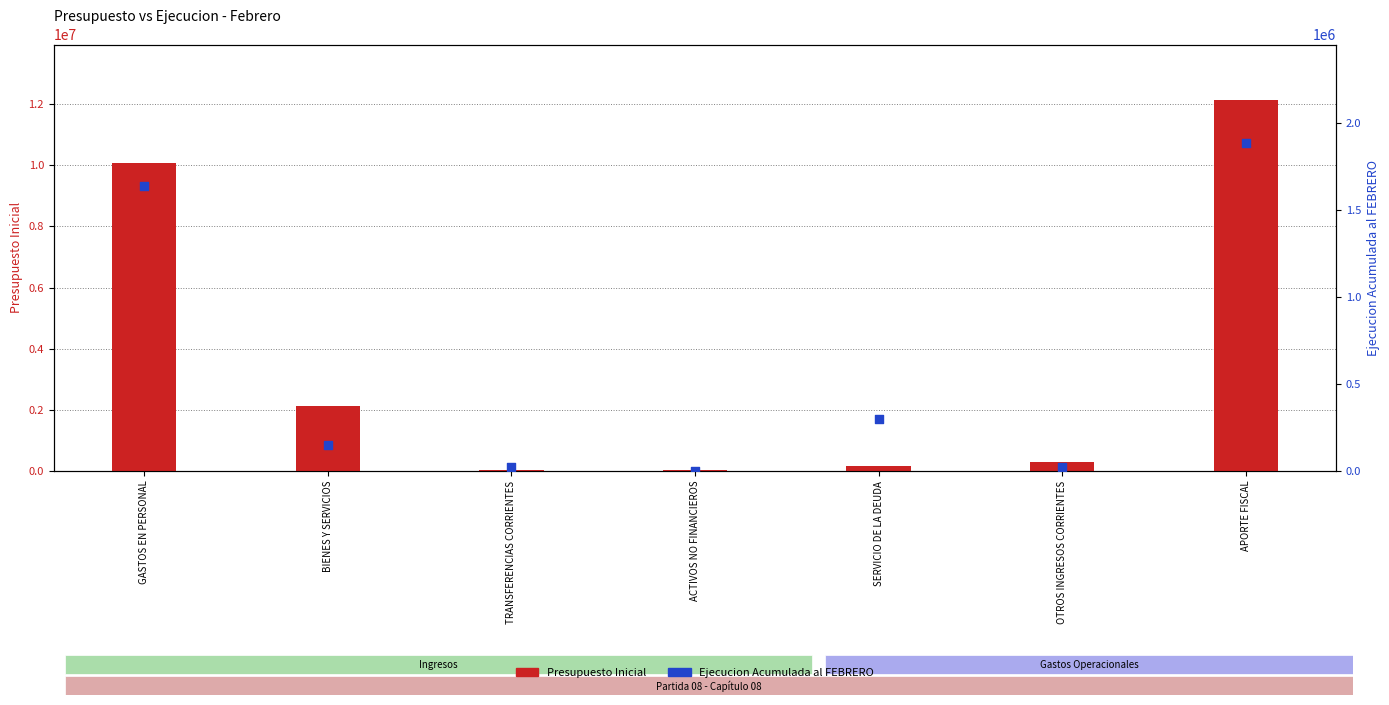

Which series contains the lowest Y value?

Ejecucion Acumulada al FEBRERO